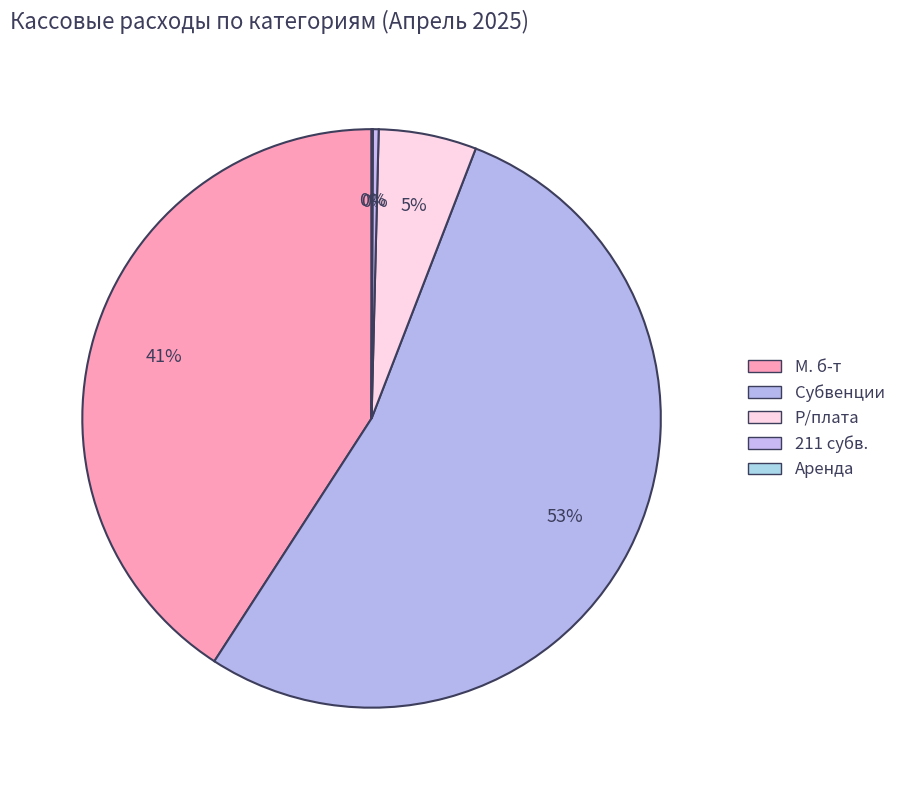

Combined, what portion of the pie is М. б-т and Р/плата?

46.3%